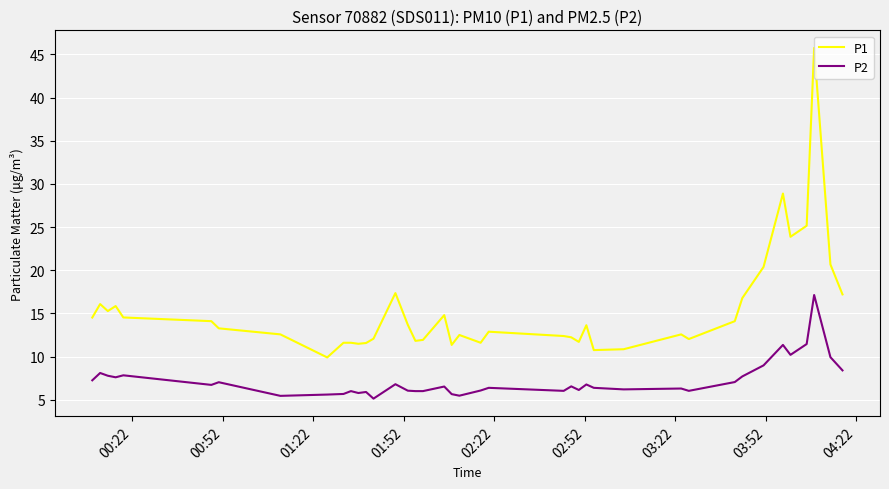

List the series in order of their overall mean, highest first.

P1, P2